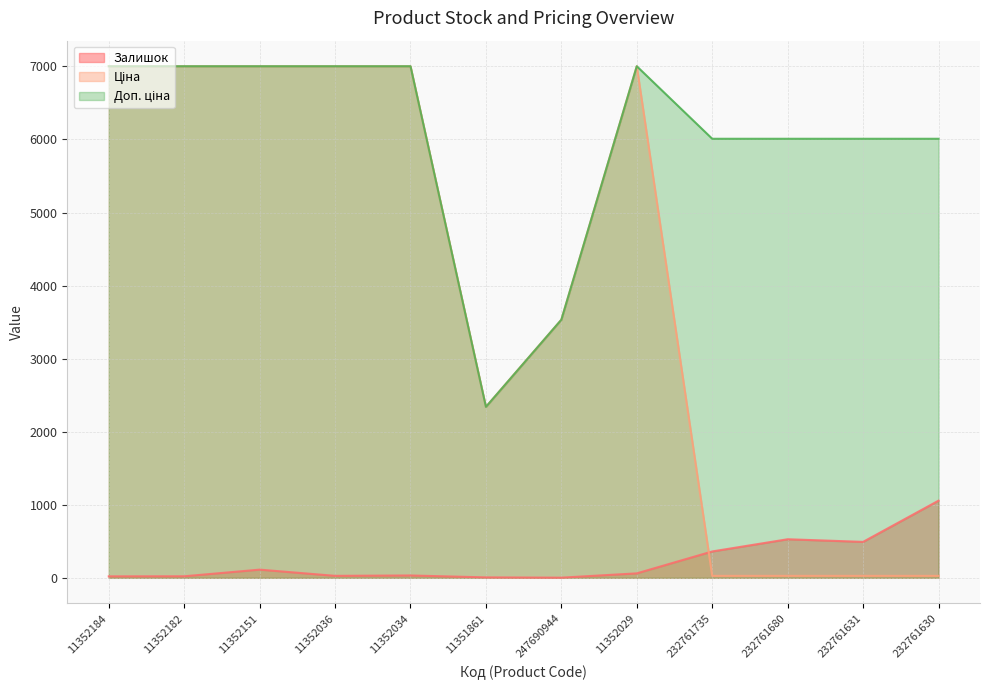

Reading right to left, list all the values displayed in this chart.

Залишок: 232761630=1056.0	232761631=492.0	232761680=528.0	232761735=361.0	11352029=61.0	247690944=2.0	11351861=6.0	11352034=32.0	11352036=27.0	11352151=112.0	11352182=21.0	11352184=20.0
Ціна: 232761630=26.7	232761631=26.7	232761680=26.7	232761735=26.7	11352029=7002.7	247690944=3533.1	11351861=2340.3	11352034=7002.7	11352036=7002.7	11352151=7002.7	11352182=7002.7	11352184=7002.7
Доп. ціна: 232761630=6010.0	232761631=6010.0	232761680=6010.0	232761735=6010.0	11352029=7002.7	247690944=3533.1	11351861=2340.0	11352034=7002.7	11352036=7002.7	11352151=7002.7	11352182=7002.7	11352184=7002.7